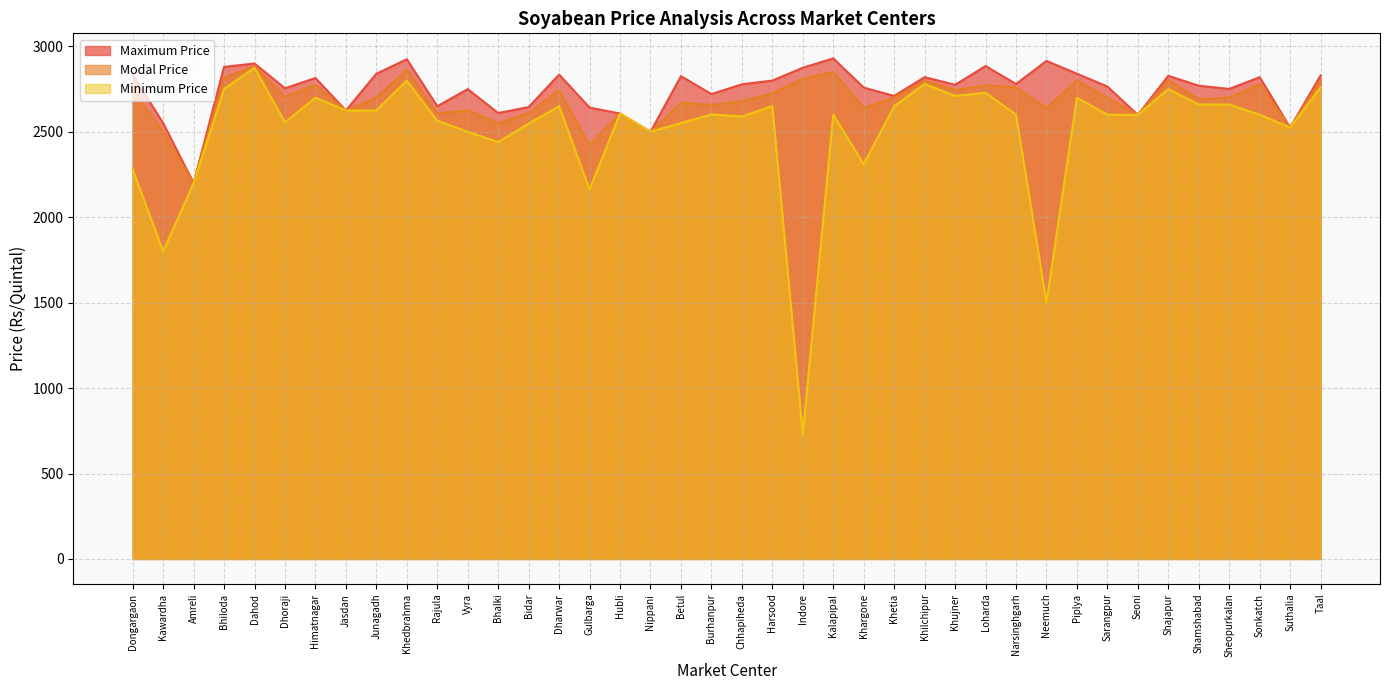

At which category is the sum across all series the highest?

Dahod